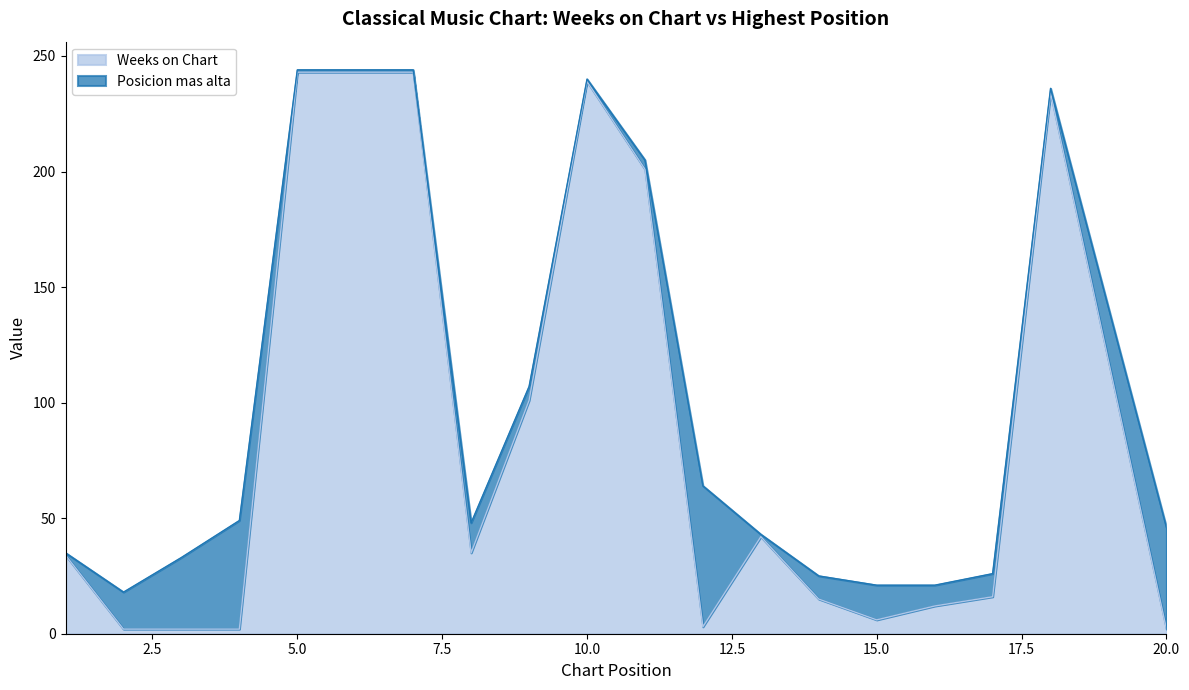

What is the difference between the maximum and minimum values in the Weeks on Chart series?

241